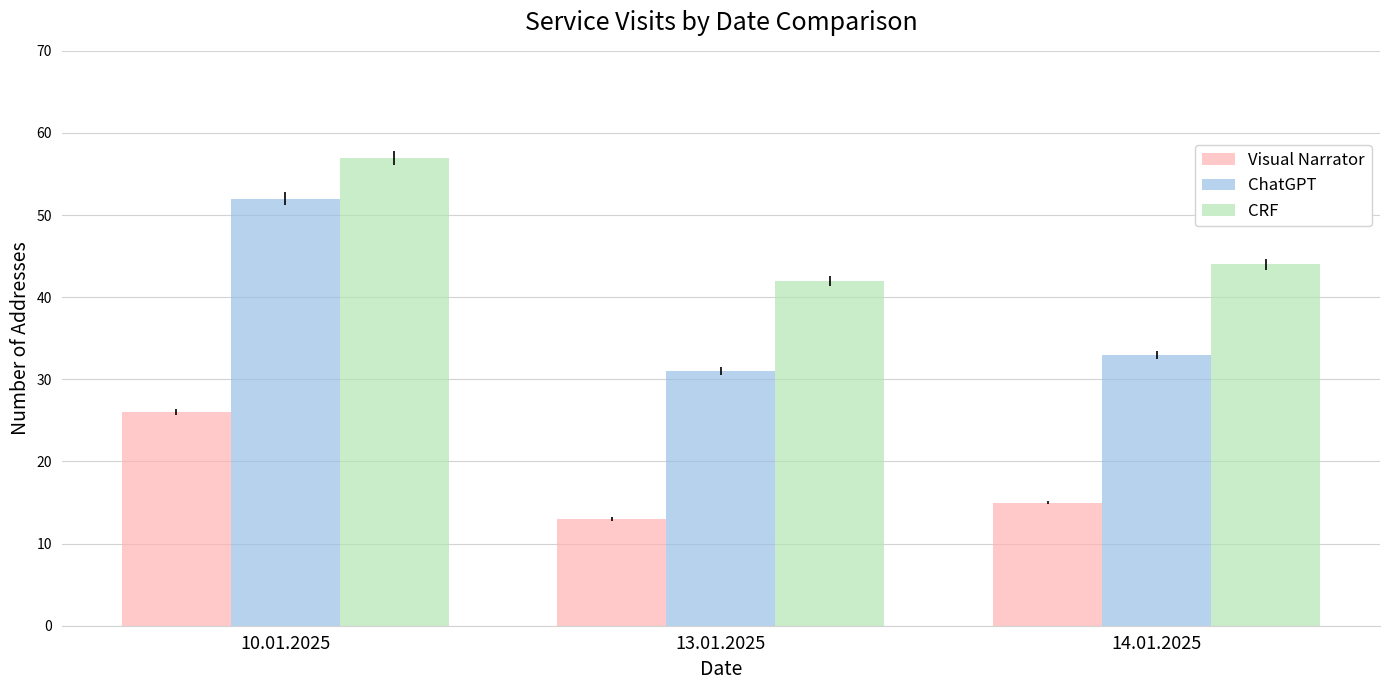

At which category is the sum across all series the highest?

10.01.2025